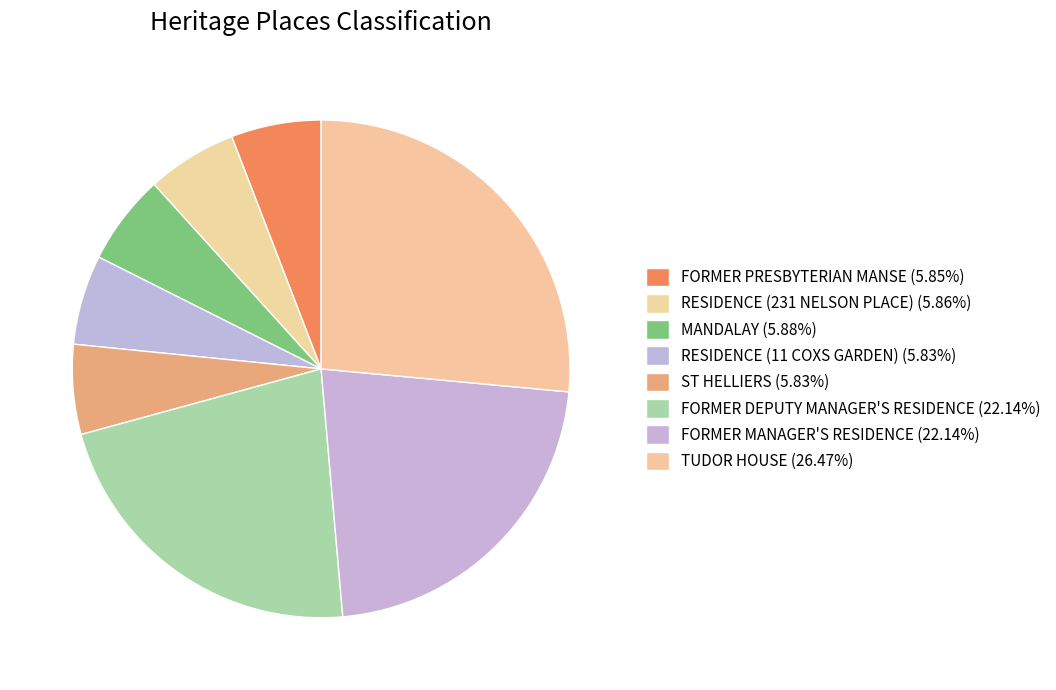

What percentage is the TUDOR HOUSE slice, to the nearest percent?

26%